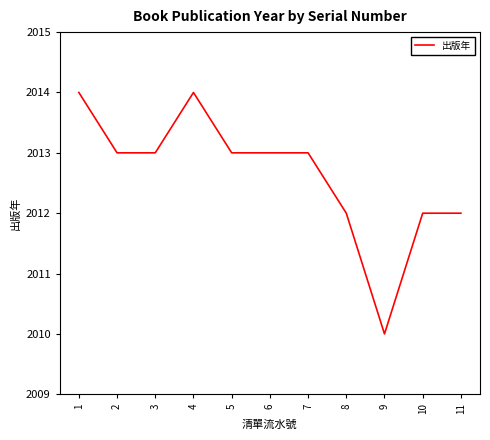

What is the ratio of the value at 10 to the value at 5?

1.0